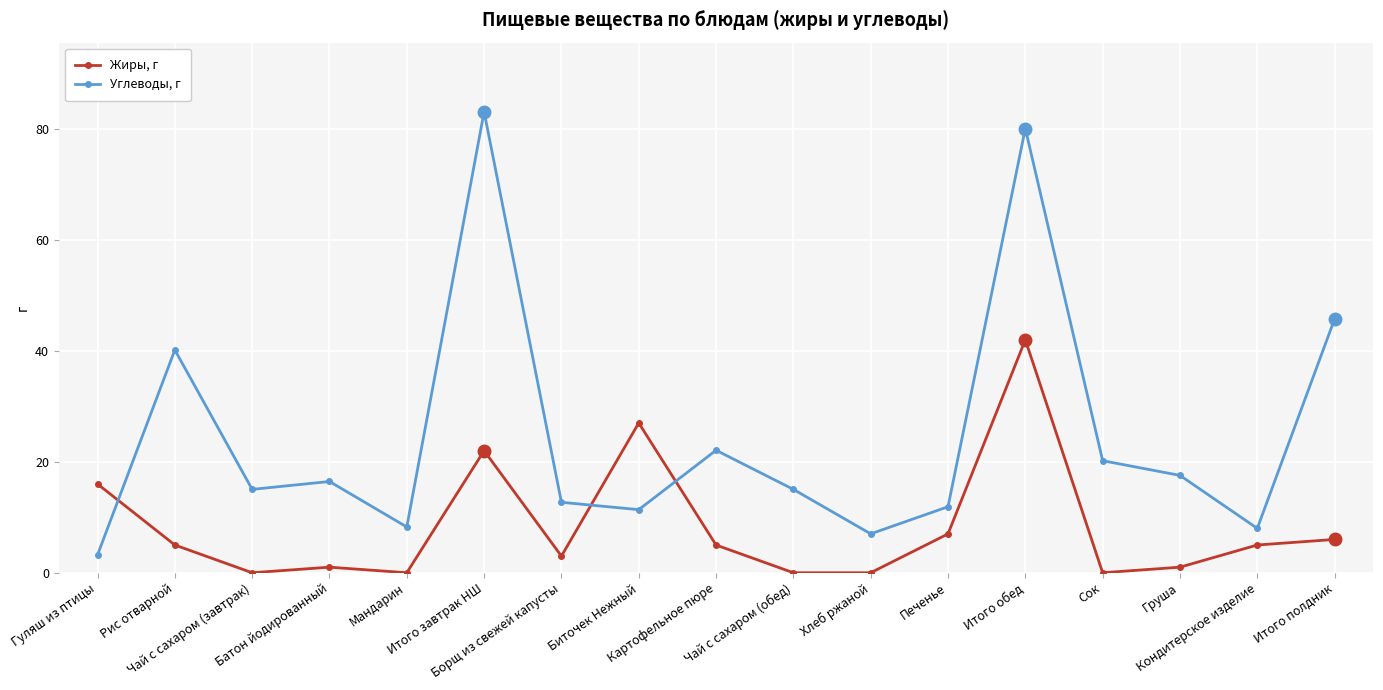

Count the number of categories in the chart.

17